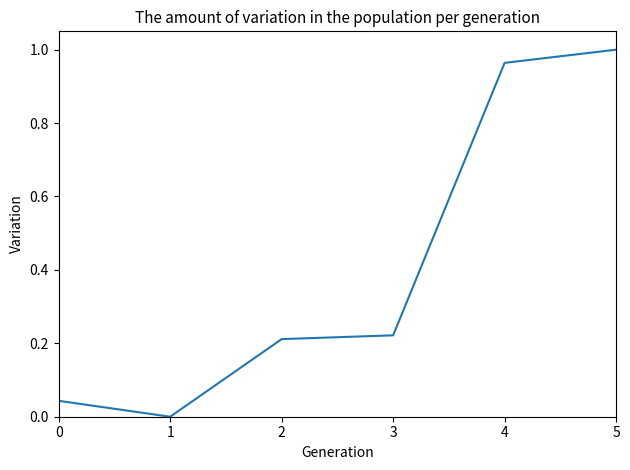

True or false: there are more than 0 points higher than both neighbors.

False